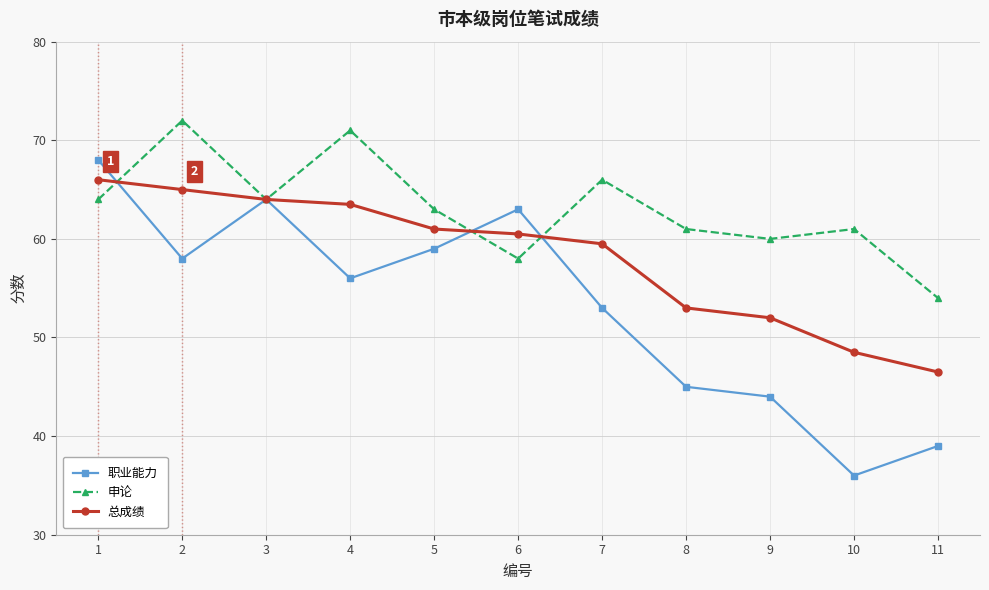

True or false: 总成绩 and 职业能力 intersect in this chart.

True